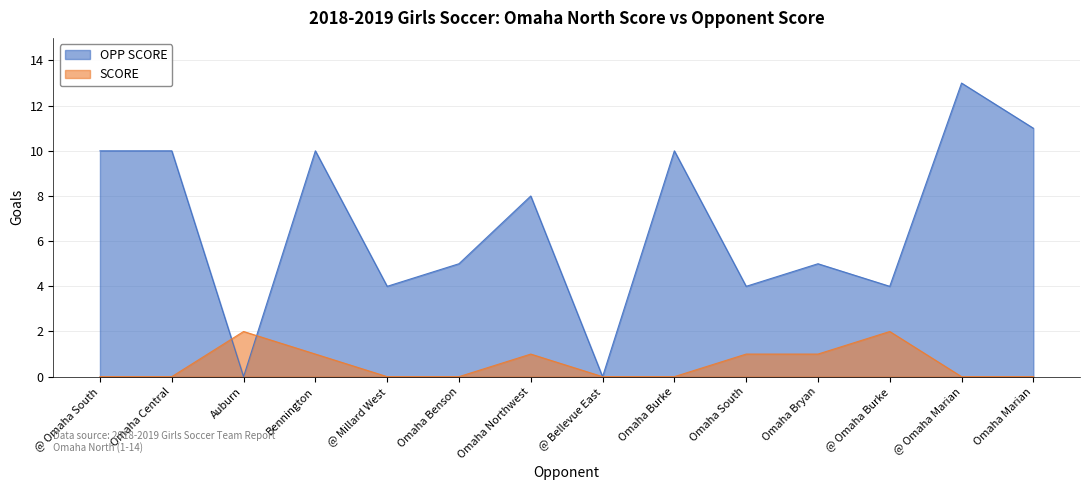

At which category is the sum across all series the highest?

@ Omaha Marian